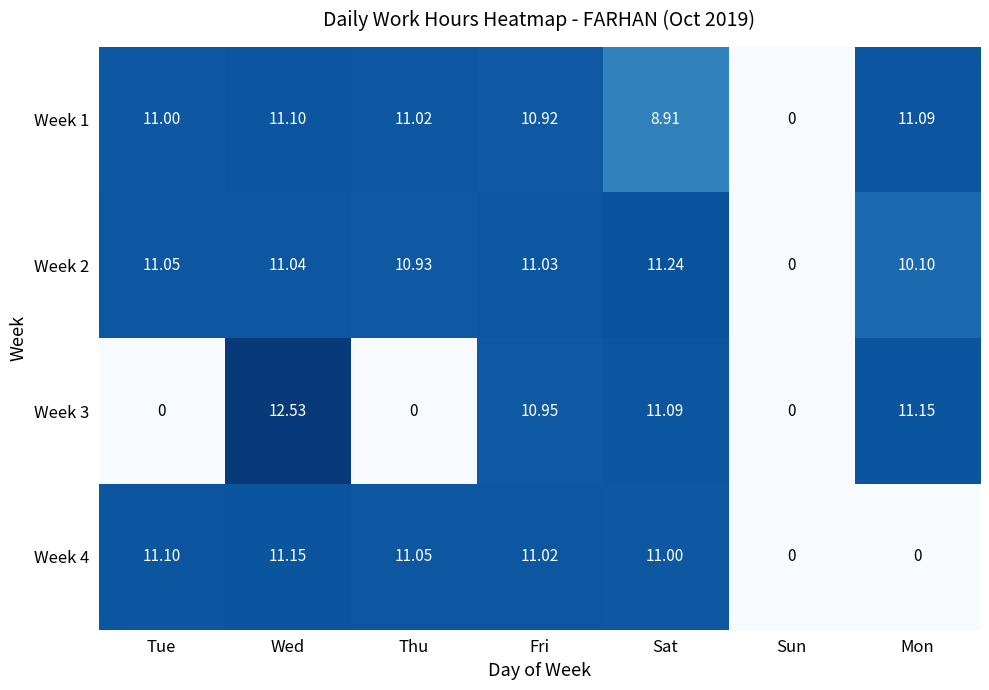

At which category is the sum across all series the highest?

Wed